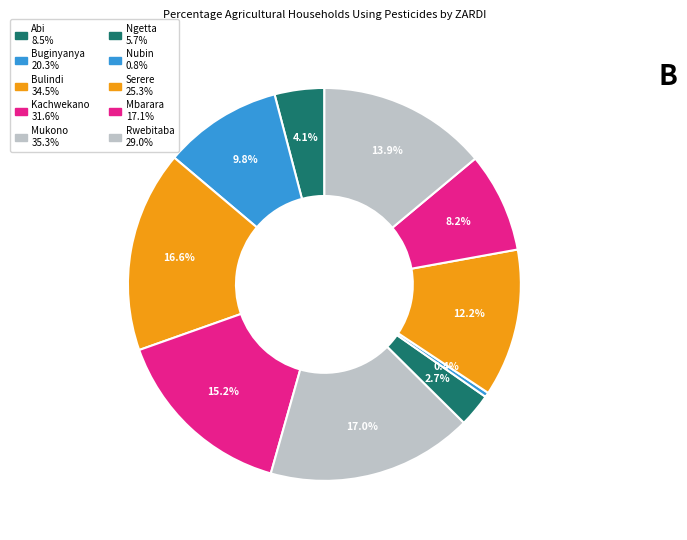

How many segments does this pie chart have?

10